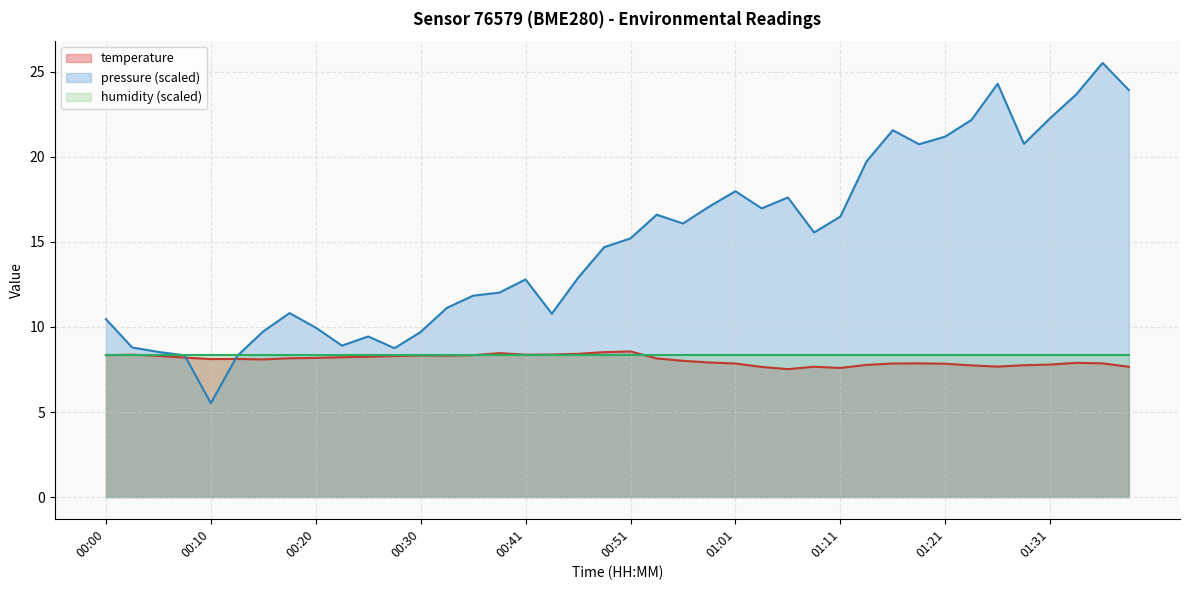

Which series has the largest range (max minus min)?

pressure (scaled)